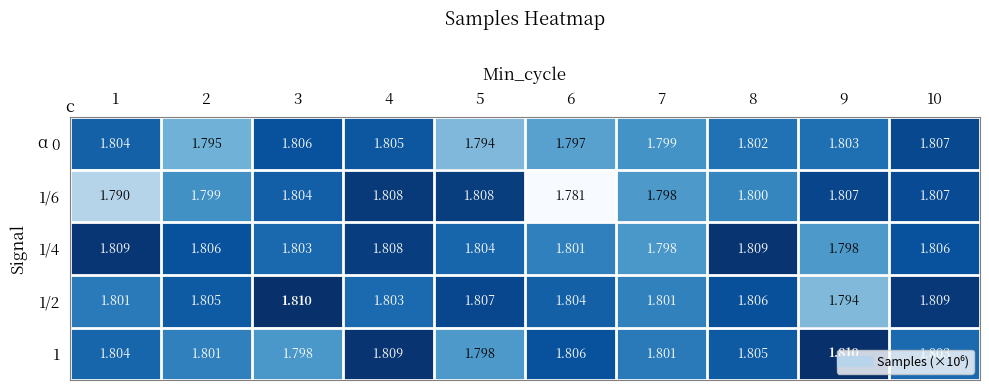

Between 2 and 7, which series saw the biggest shift?

1/4